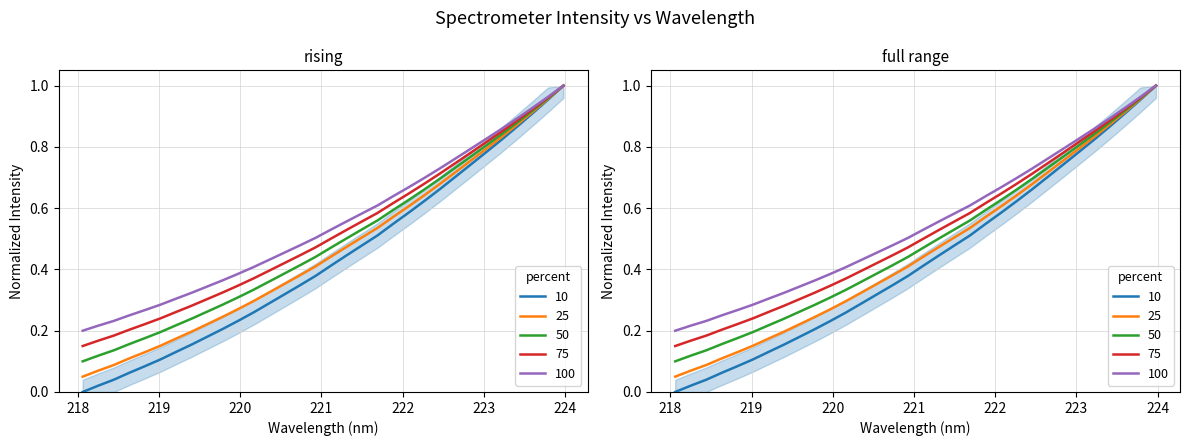

Reading left to right, extract all data points from this chart.

218.0596=0.0	218.2508=0.0	218.442=0.0	218.6332=0.1	218.8244=0.1	219.0156=0.1	219.2067=0.1	219.3979=0.2	219.589=0.2	219.7801=0.2	219.9712=0.2	220.1623=0.3	220.3533=0.3	220.5444=0.3	220.7354=0.3	220.9264=0.4	221.1174=0.4	221.3083=0.4	221.4993=0.5	221.6902=0.5	221.8812=0.5	222.0721=0.6	222.263=0.6	222.4538=0.7	222.6447=0.7	222.8355=0.7	223.0264=0.8	223.2172=0.8	223.408=0.9	223.5987=0.9	223.7895=1.0	223.9802=1.0